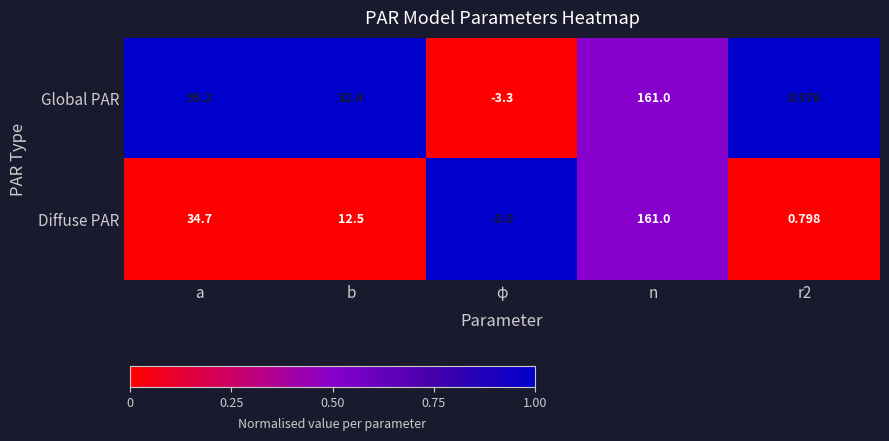

Which series changed the most between a and φ?

Global PAR